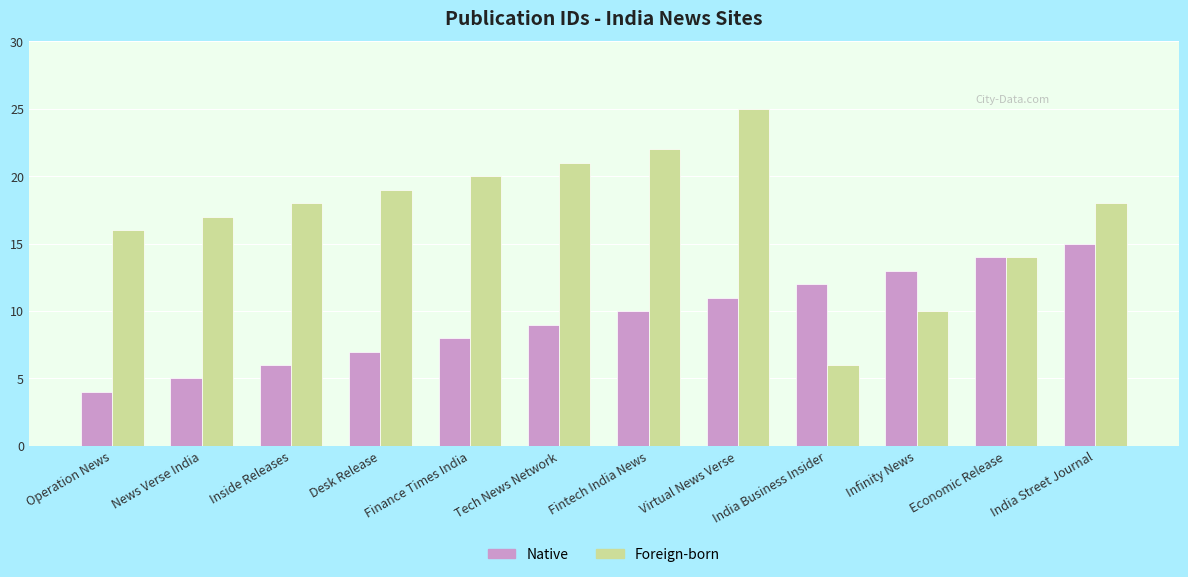

Is the value of Foreign-born at News Verse India greater than the value of Native at Operation News?

Yes